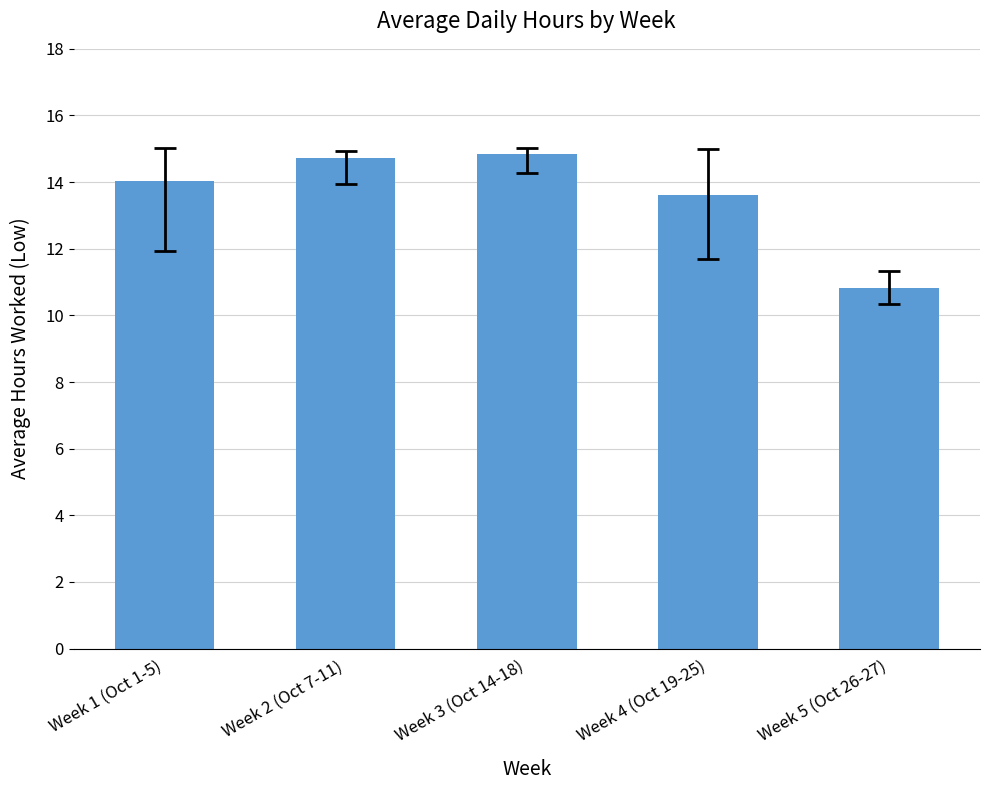

What is the label of the 2nd bar from the left?

Week 2 (Oct 7-11)